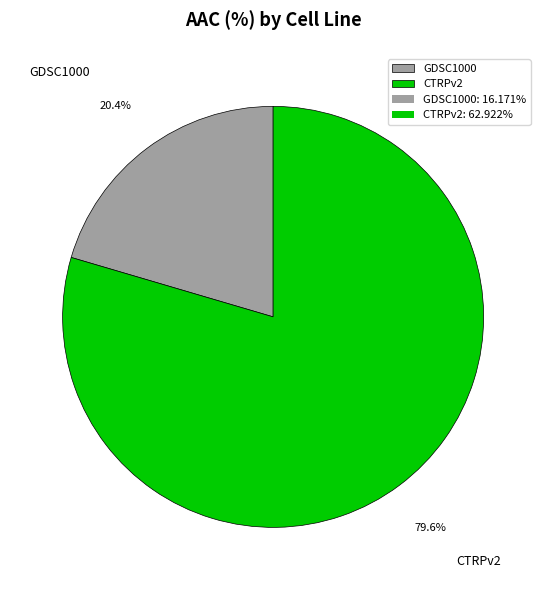

What is the ratio of the value at GDSC1000 to the value at CTRPv2?

0.3